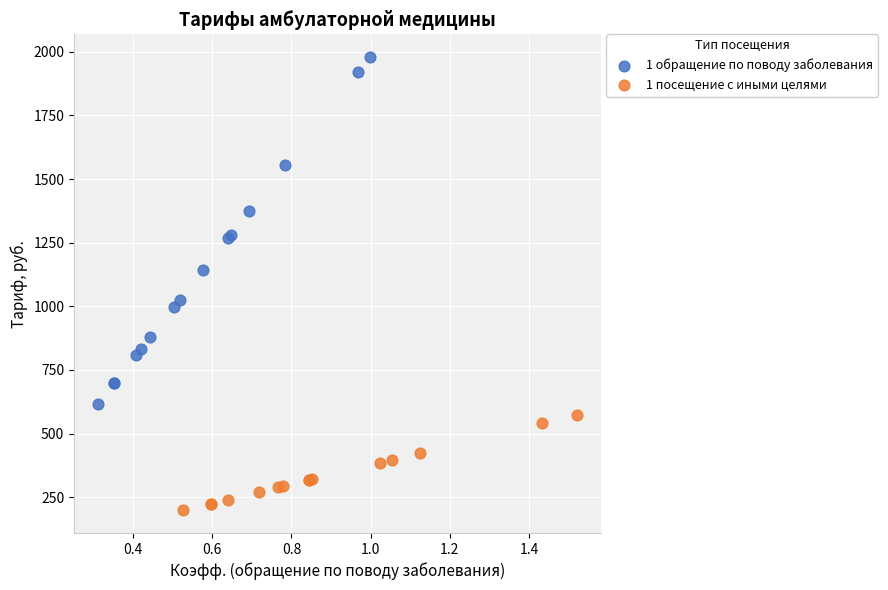

Which series has the largest Y range (max minus min)?

1 обращение по поводу заболевания